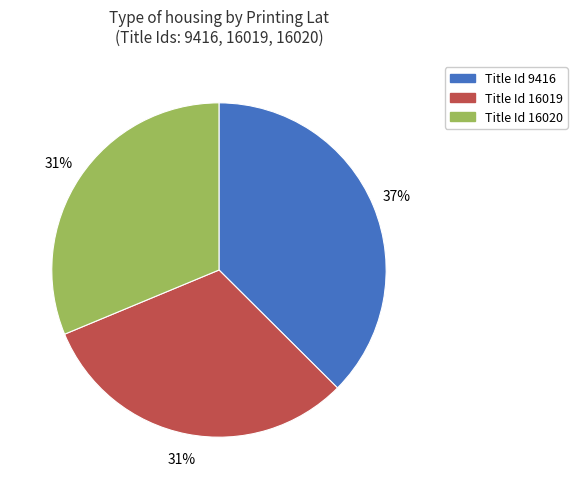

Is there any slice that represents more than half of the pie?

No